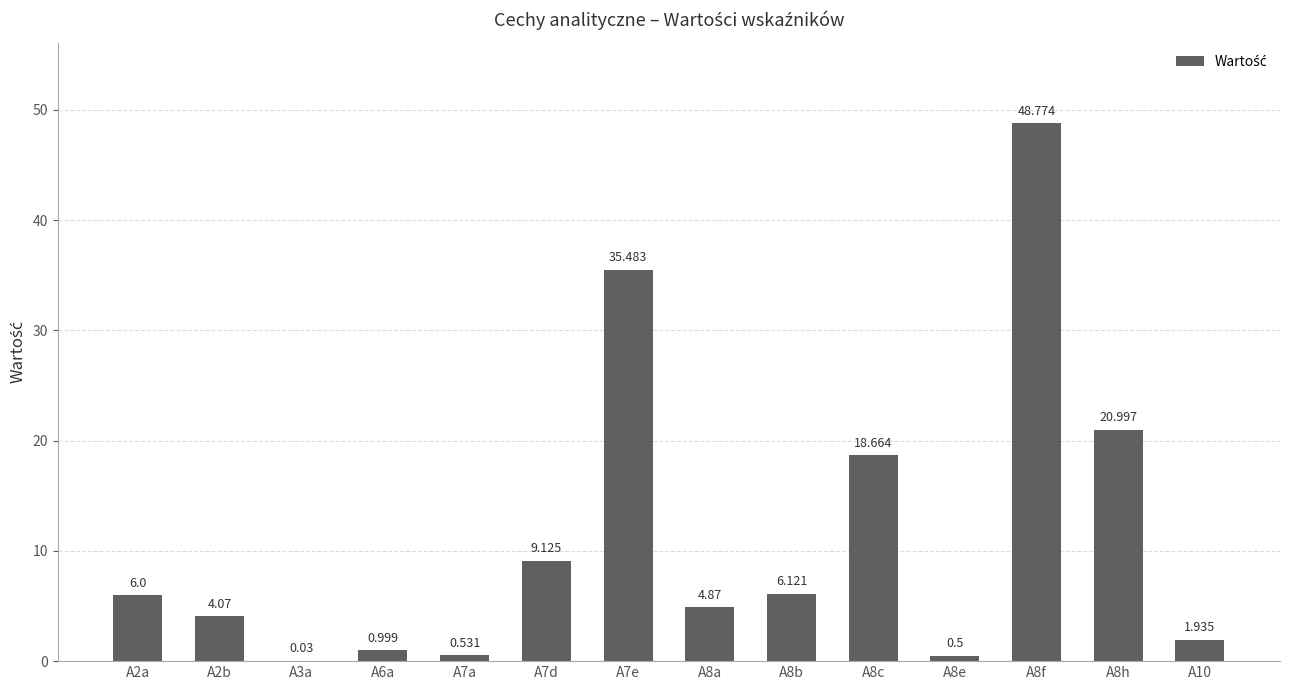

The value at A7d is 9.1. True or false?

True